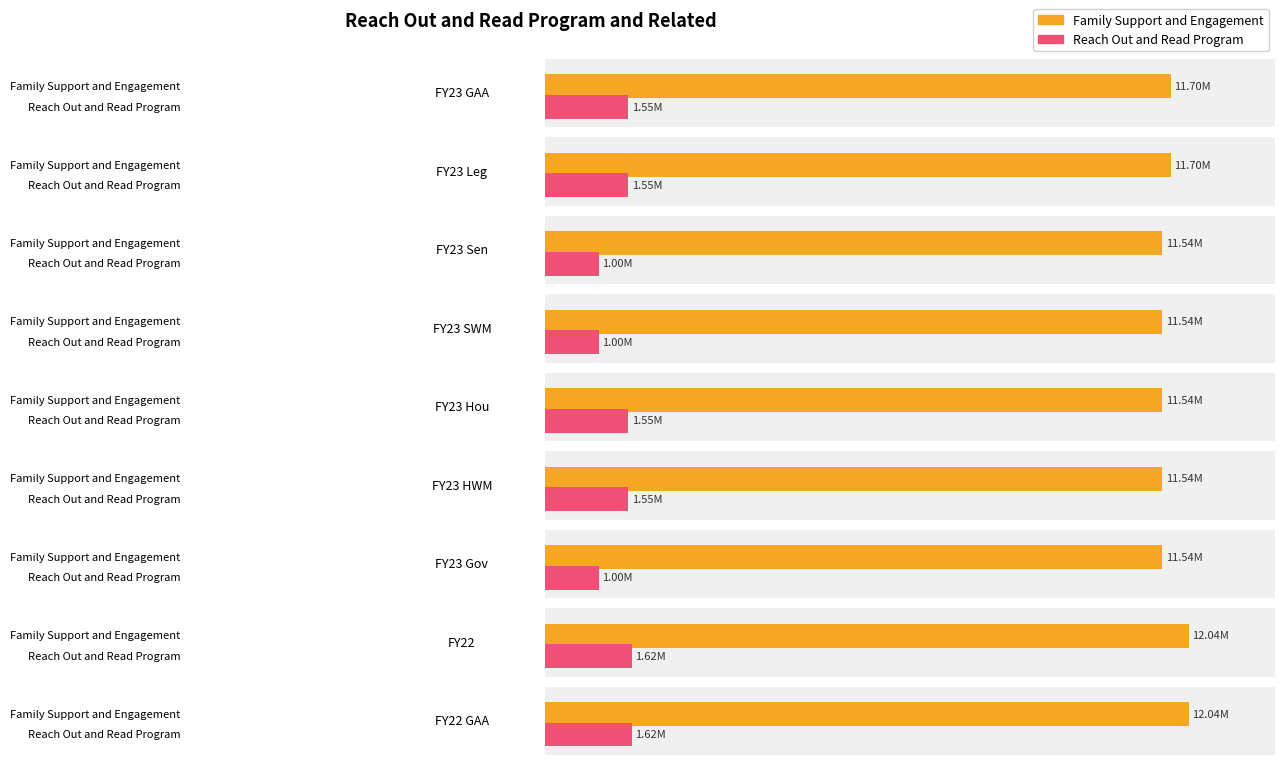

What is the sum of the Family Support and Engagement values at FY23 SWM and FY23 GAA?

23238380